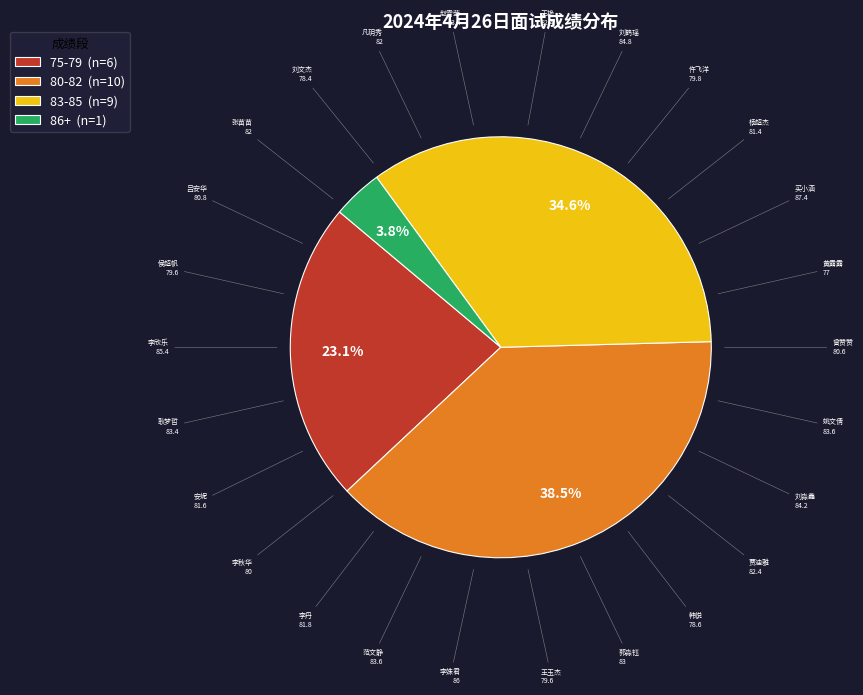

To the nearest percent, what is the difference between the largest and smallest slice percentages?

35%